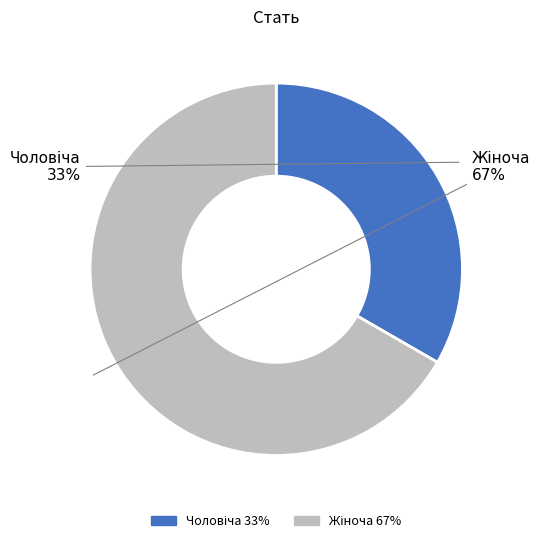

Is there a majority slice in this chart?

Yes